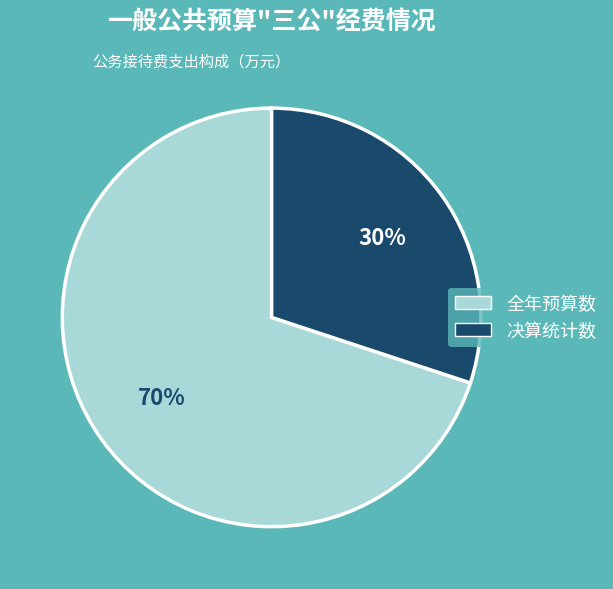

Which slice is the smallest?

决算统计数